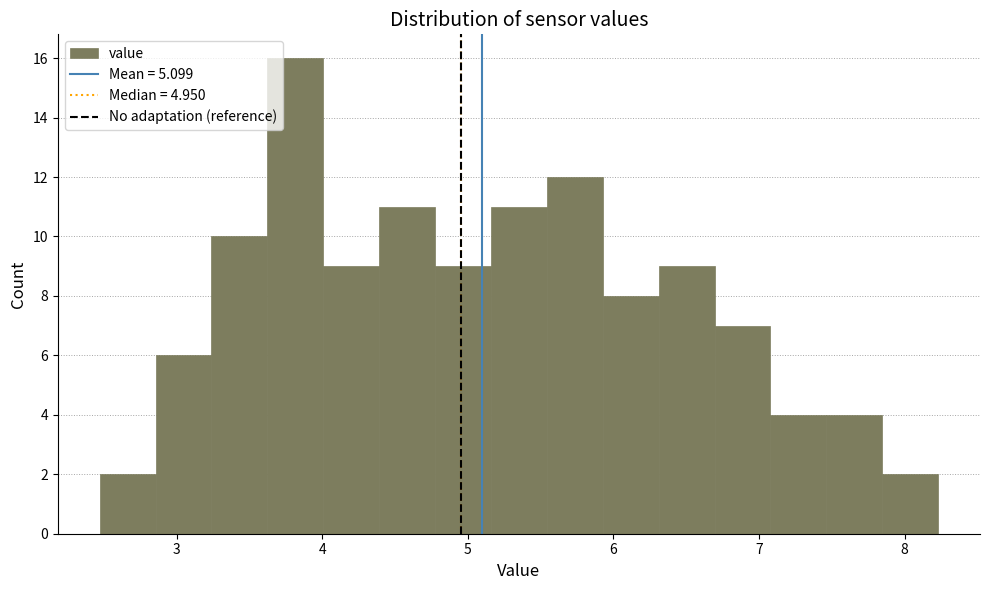

Around what value on the x-axis is the tallest bar? Give the approximate position of its centre, as read against the axis.

3.8